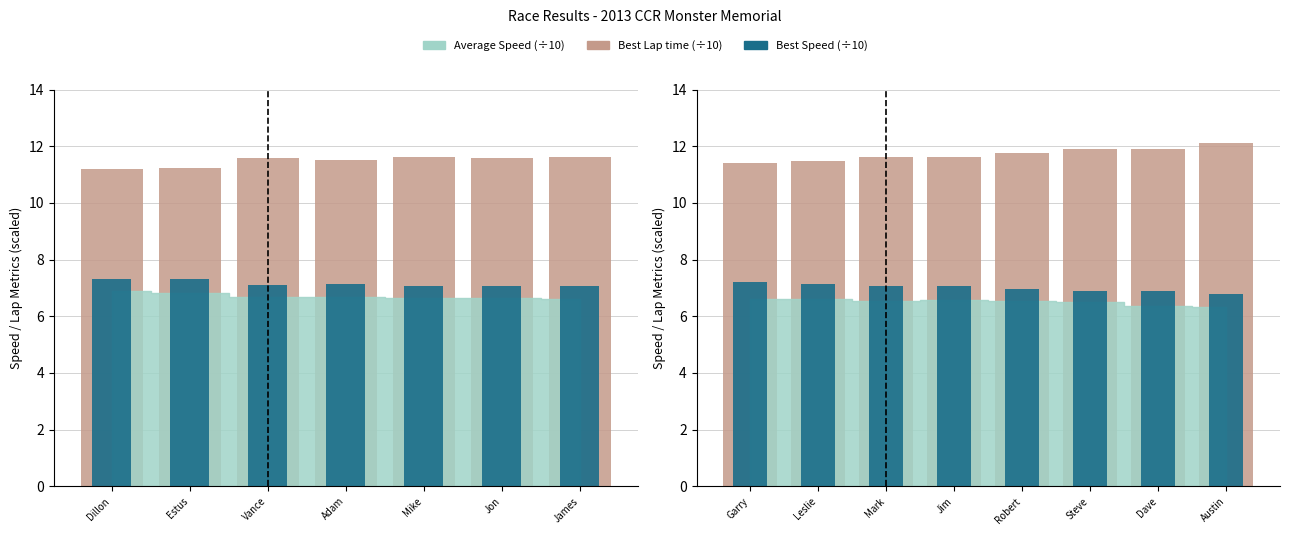

The Best Speed (÷10) series shows 4.7 at Dave. True or false?

False